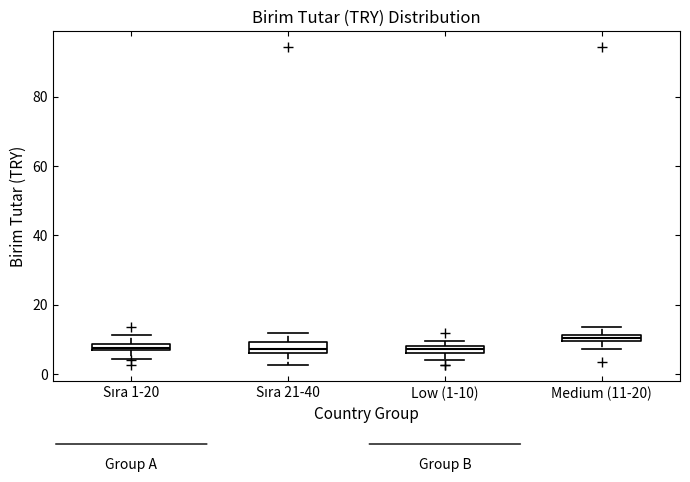

Where is the lower edge of the box for Sıra 1-20 on the y-axis? The values are not printed on the chart, so give them approximately, as read against the axis.

6